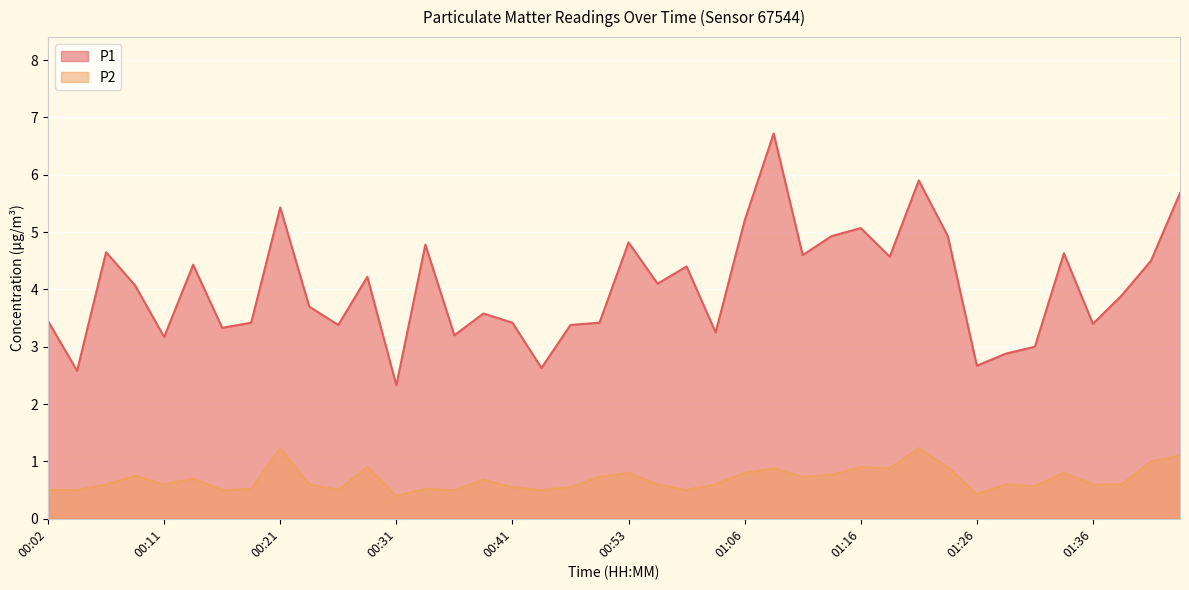

At which category does P1 reach its first local peak?

00:06